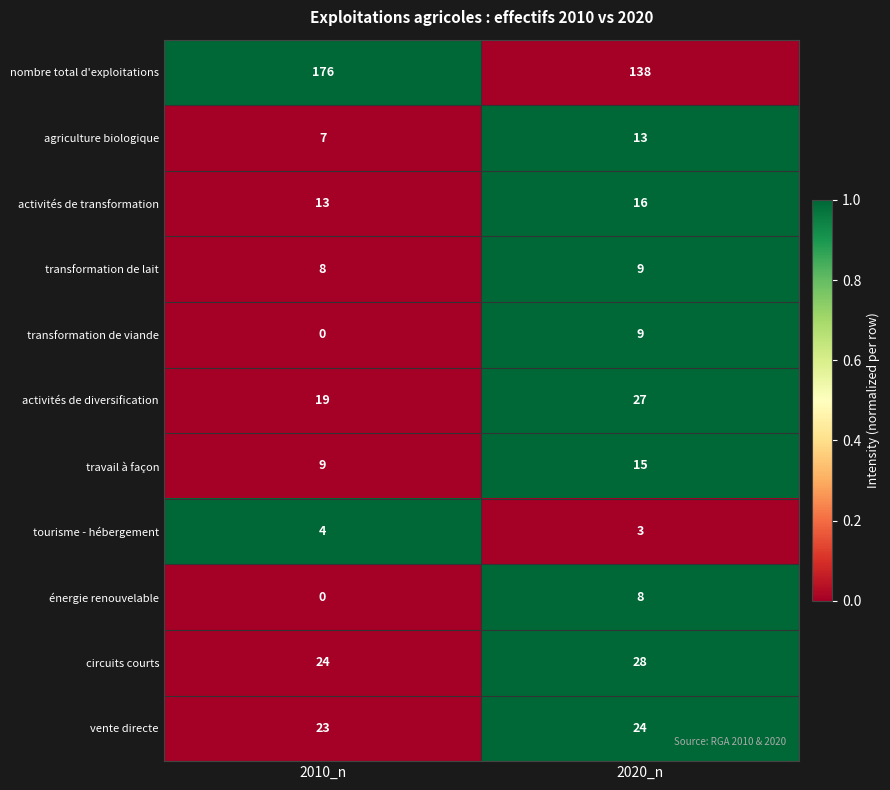

Which series has the largest range (max minus min)?

nombre total d'exploitations